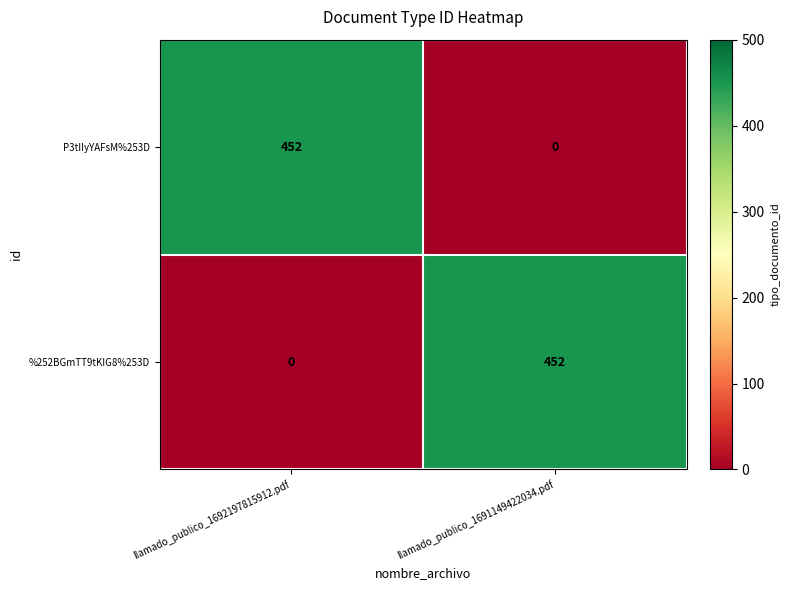

What is the spread (max minus min) of values at llamado_publico_1692197815912.pdf?

452